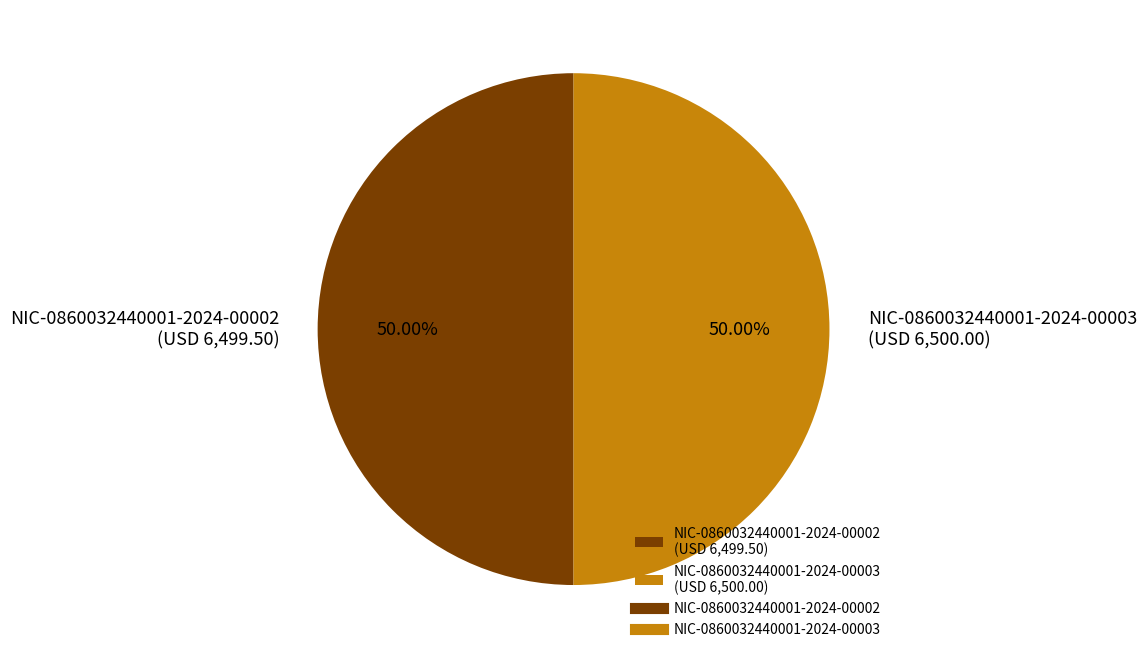

What portion of the pie excludes NIC-0860032440001-2024-00003?

50.0%